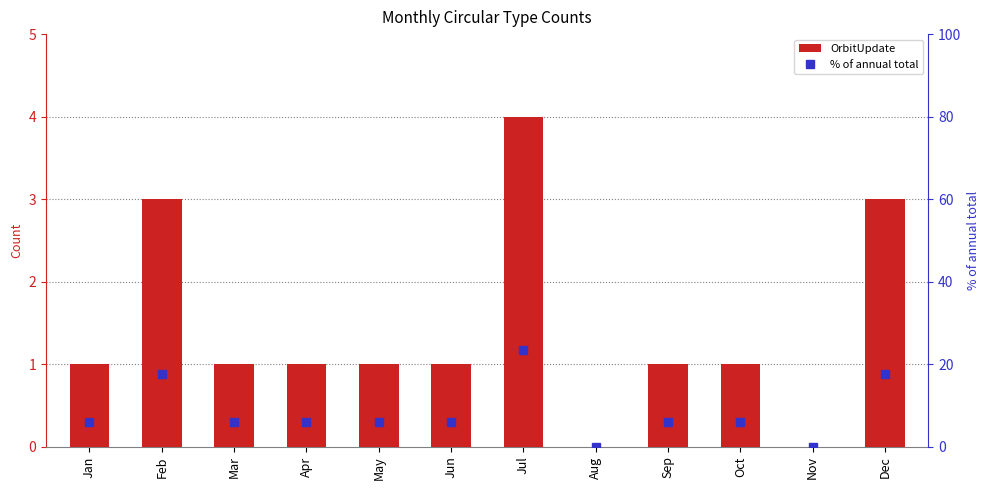

What value does the % of annual total series have at Mar?

5.9